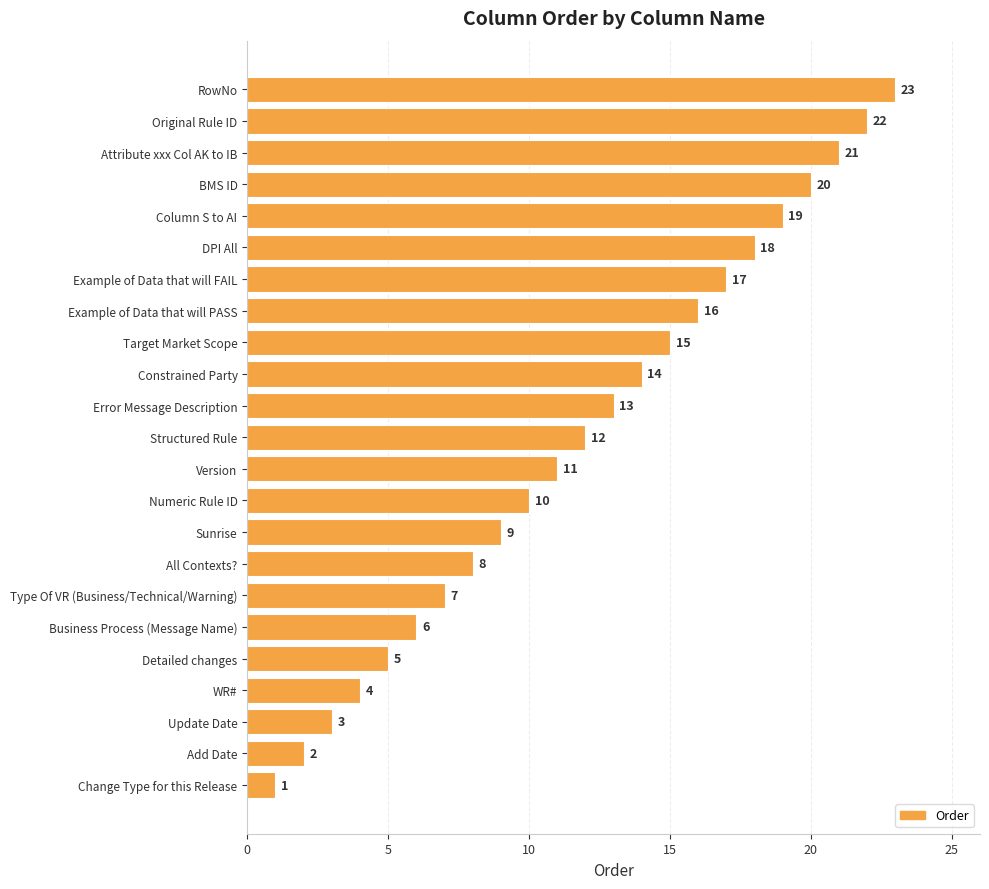

List the labels in order of value, smallest first.

Change Type for this Release, Add Date, Update Date, WR#, Detailed changes, Business Process (Message Name), Type Of VR (Business/Technical/Warning), All Contexts?, Sunrise, Numeric Rule ID, Version, Structured Rule, Error Message Description, Constrained Party, Target Market Scope, Example of Data that will PASS, Example of Data that will FAIL, DPI All, Column S to AI, BMS ID, Attribute xxx Col AK to IB, Original Rule ID, RowNo